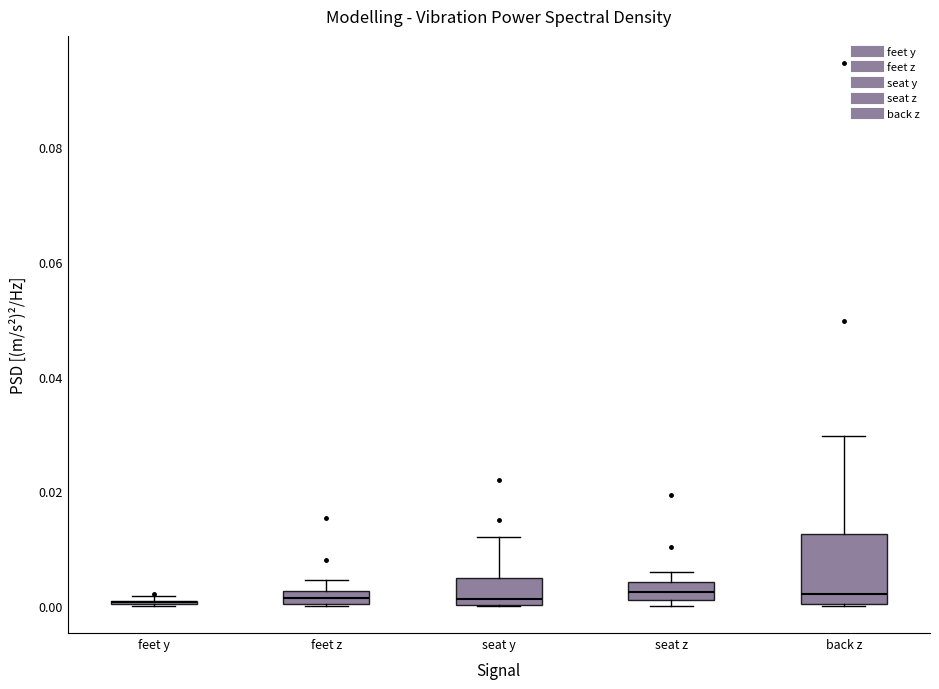

Where is the lower edge of the box for feet z on the y-axis? The values are not printed on the chart, so give them approximately, as read against the axis.

0.000